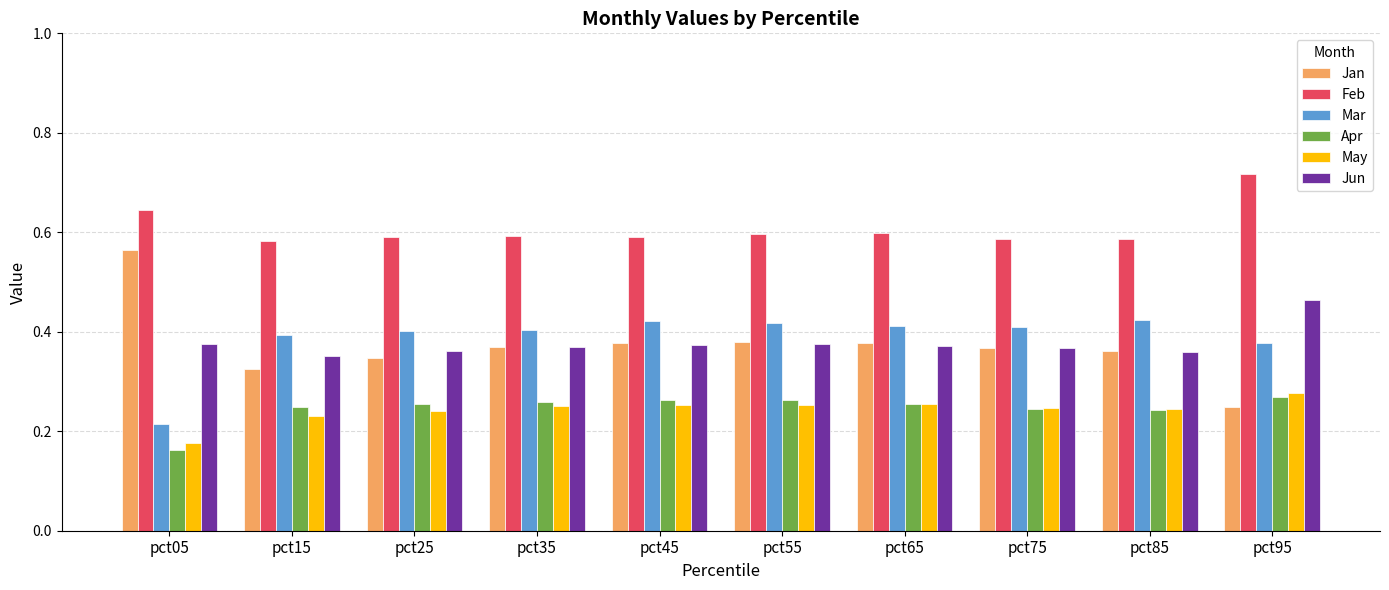

Is the value of Apr at pct45 greater than the value of Jun at pct05?

No